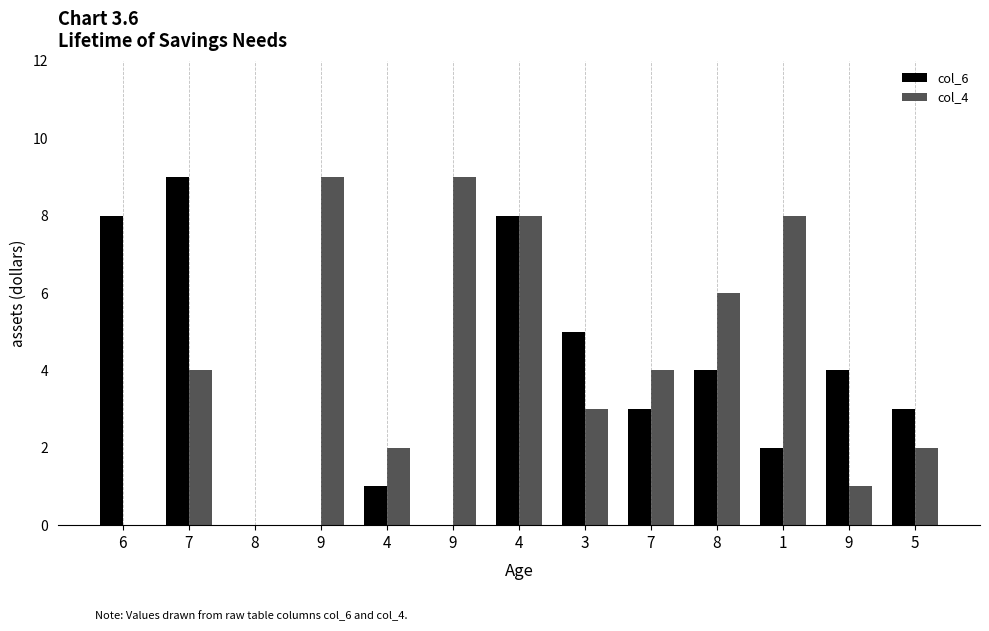

At which label does col_4 first exceed 4?

9